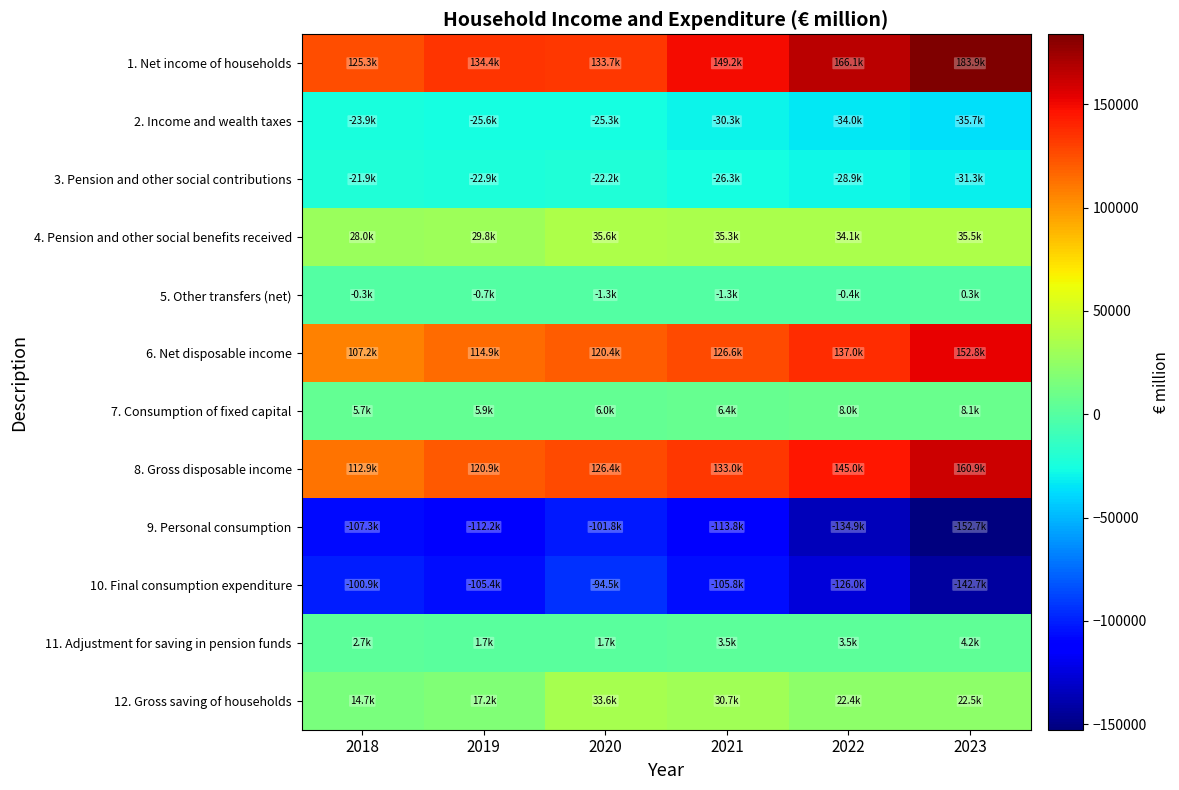

At which category is the sum across all series the highest?

2020